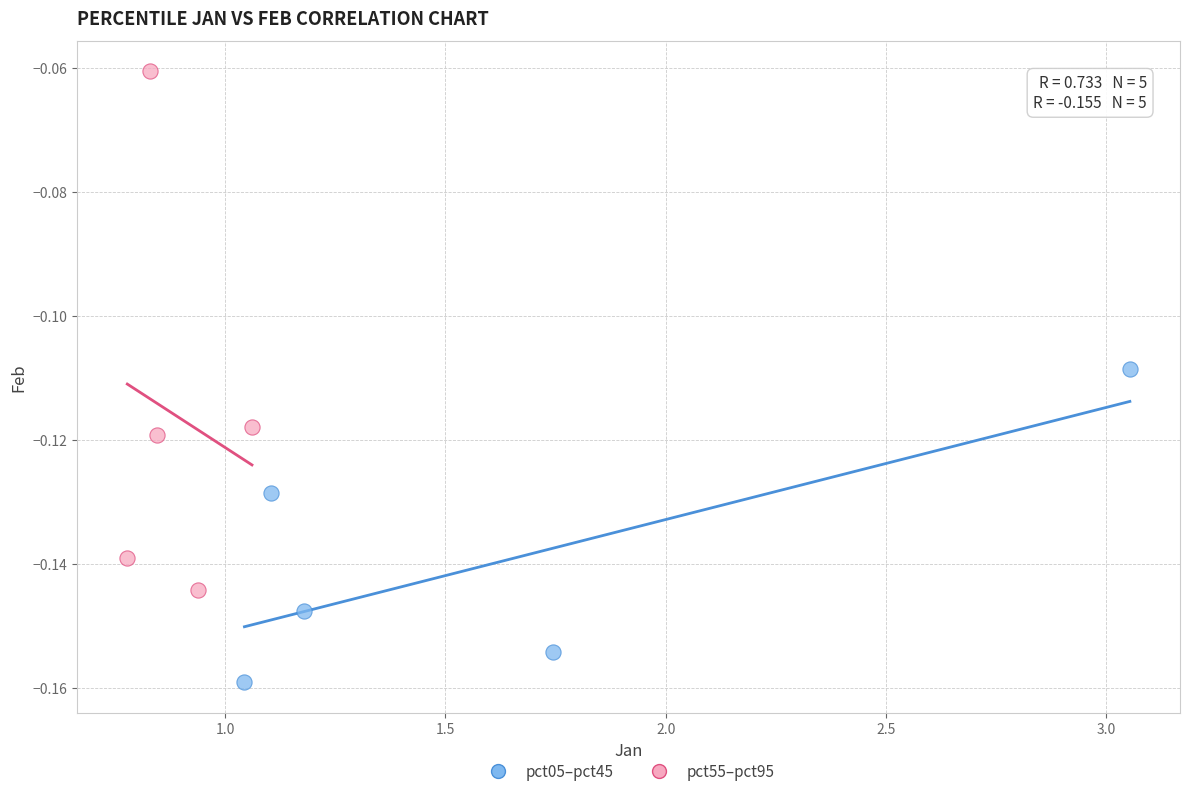

Which series reaches the maximum Y coordinate?

pct55–pct95